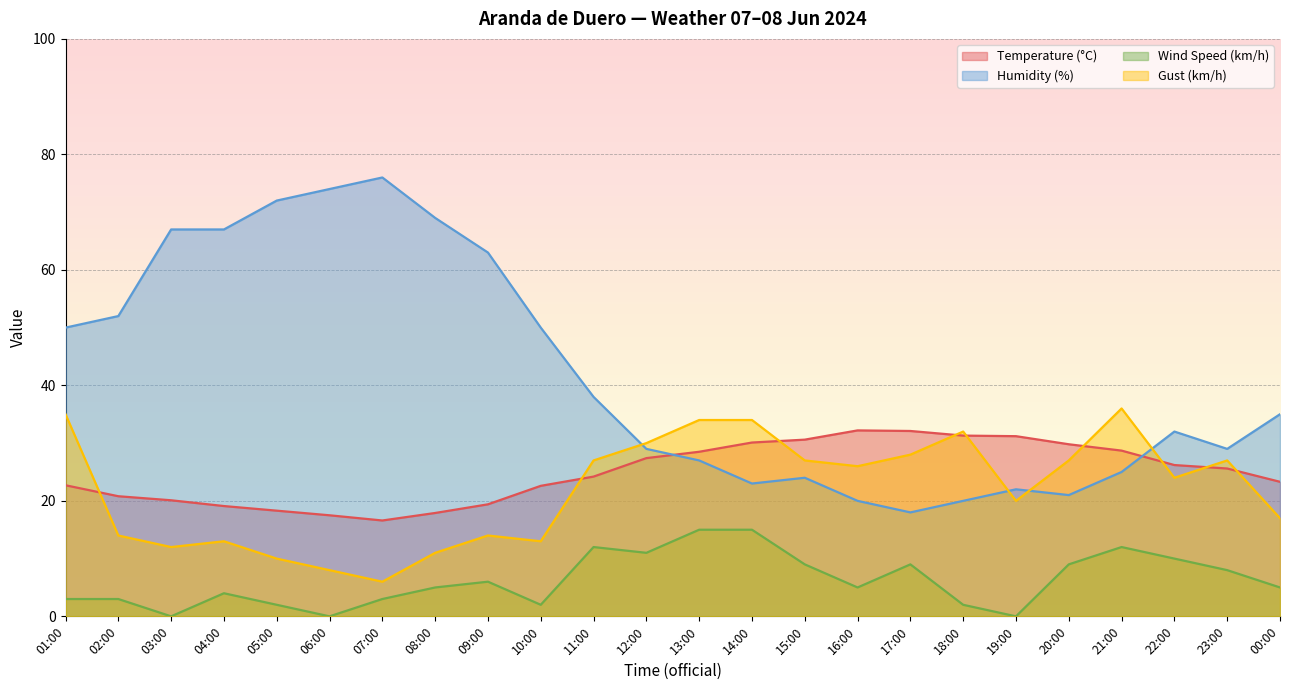

What is the value of the Humidity (%) point at the 19th from the left?

22.0